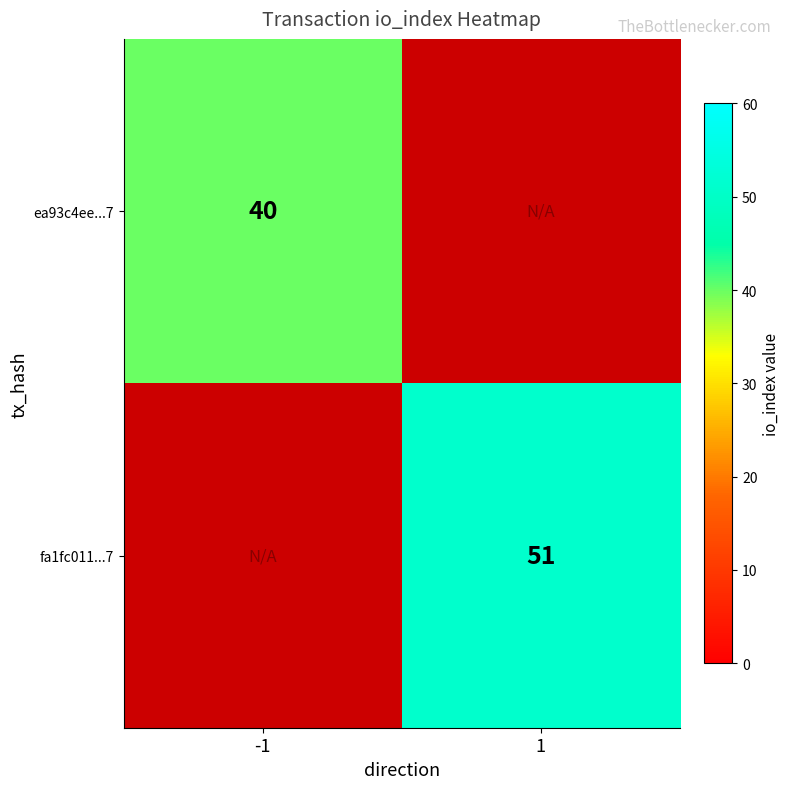

Is it true that ea93c4ee...7 equals 11 at -1?

False